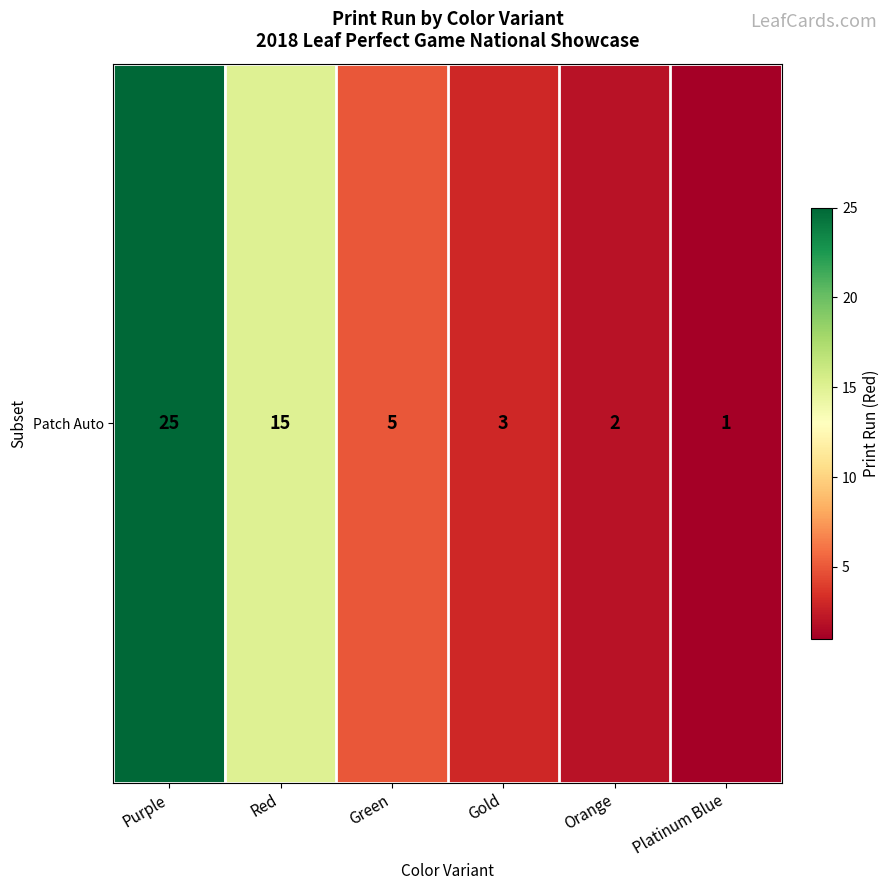

Where is the data nearest to the value 13?

Red